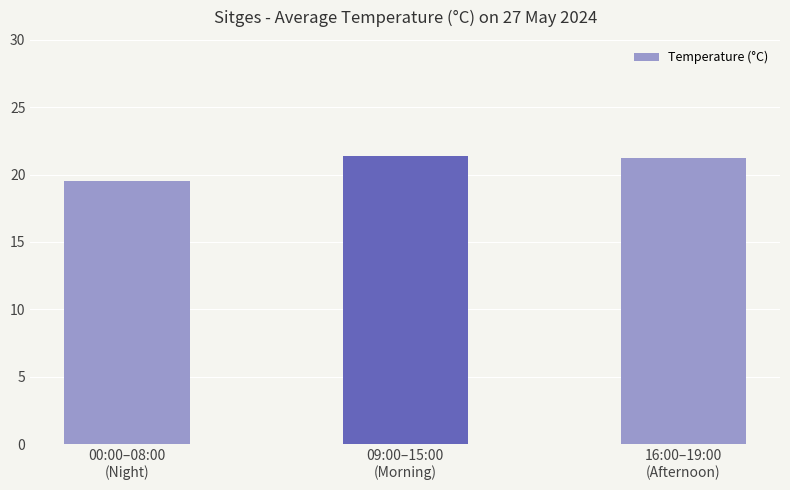

Reading left to right, transcribe all the data shown in this chart.

19.5	21.4	21.2